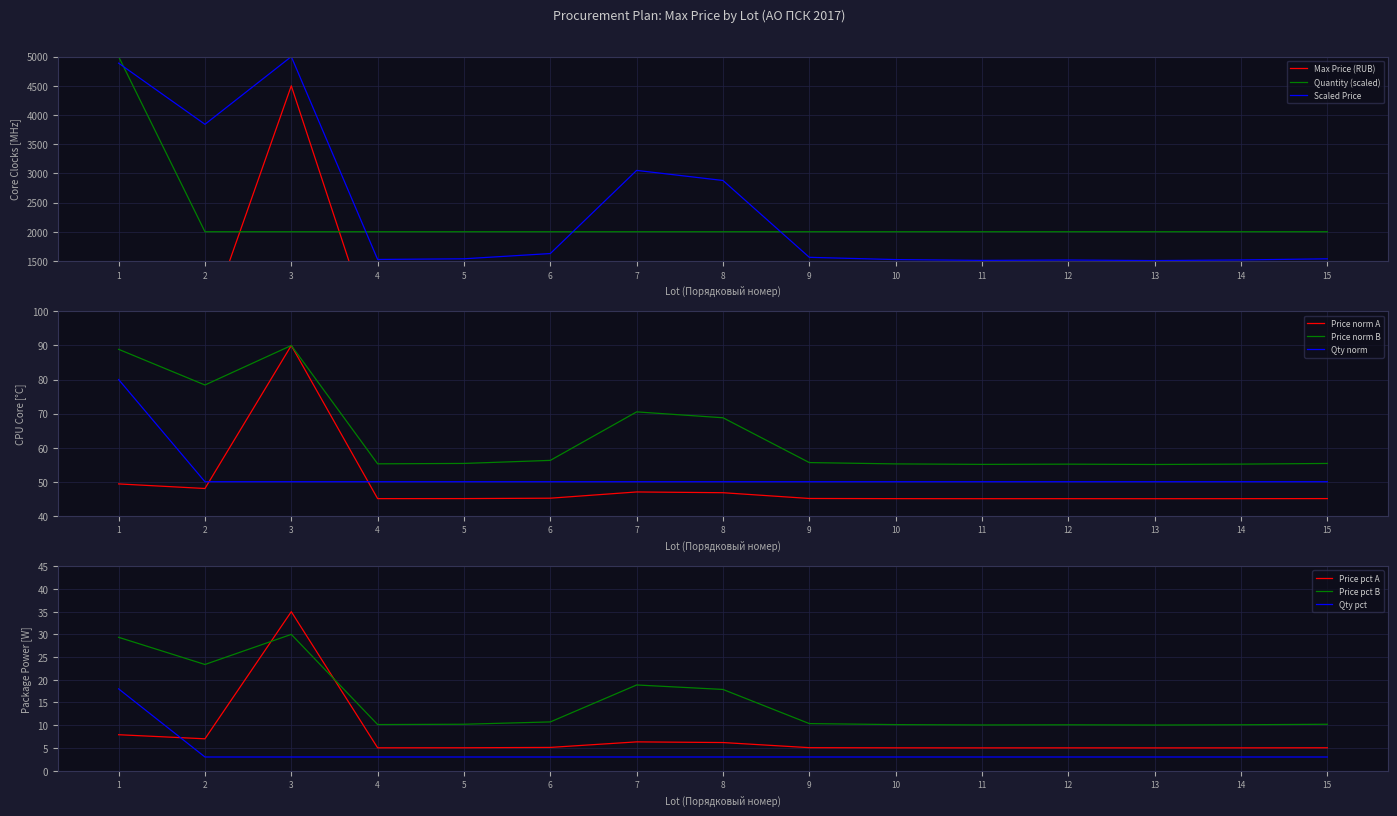

Is the value of Quantity at 14 greater than the value of Scaled Price at 1?

No